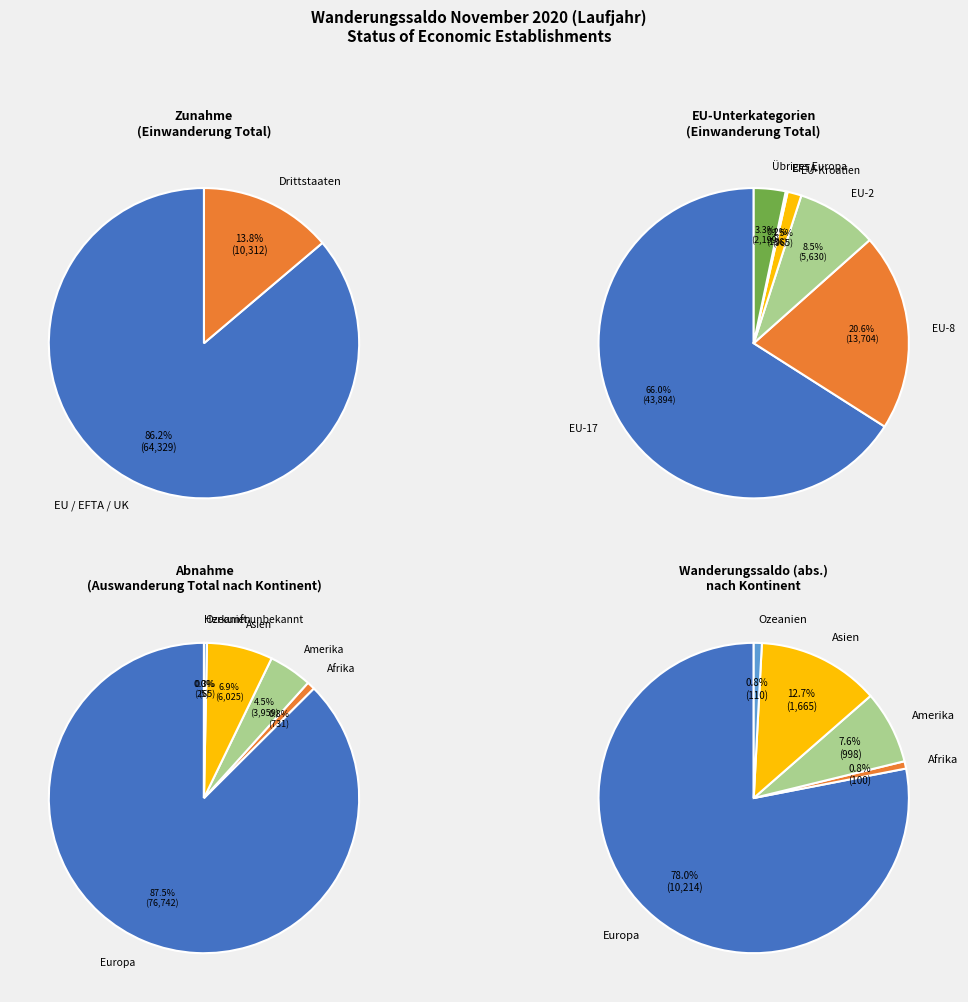

How many slices are in this pie chart?

2